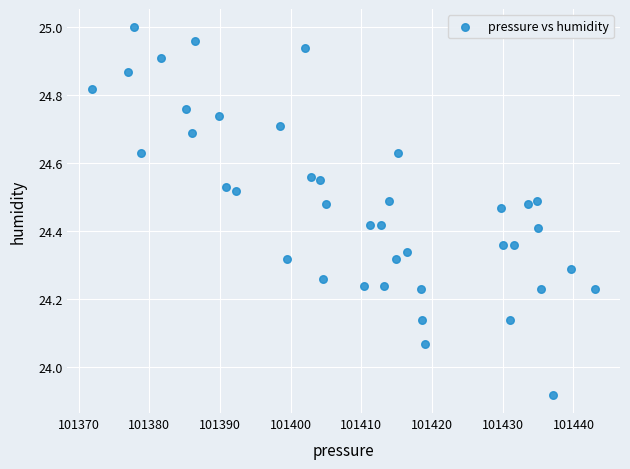

What is the range of Y values (max minus min)?

1.1